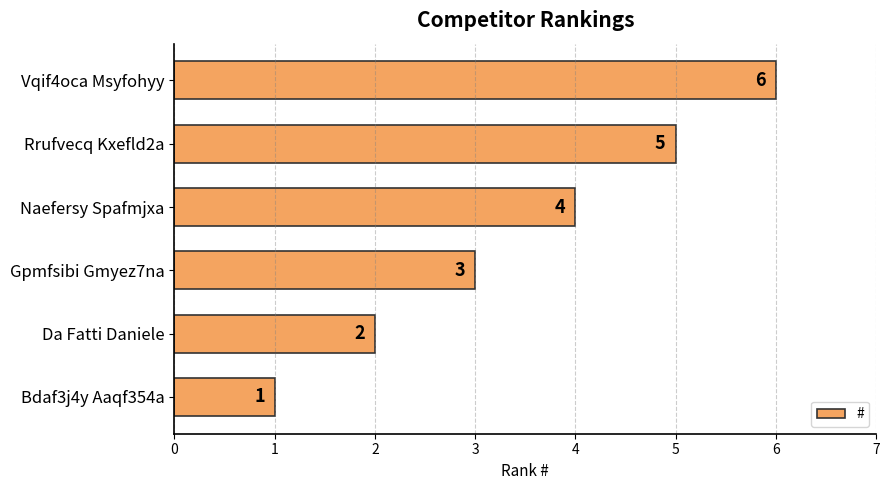

Count the values in the range 2 to 5.

4